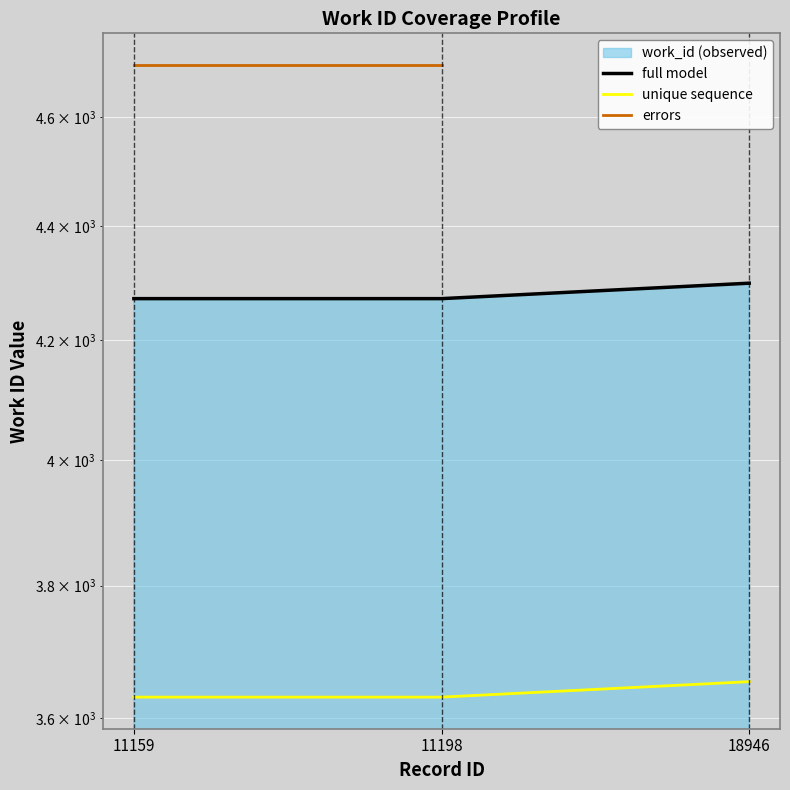

What is the minimum value shown in the chart?

4272